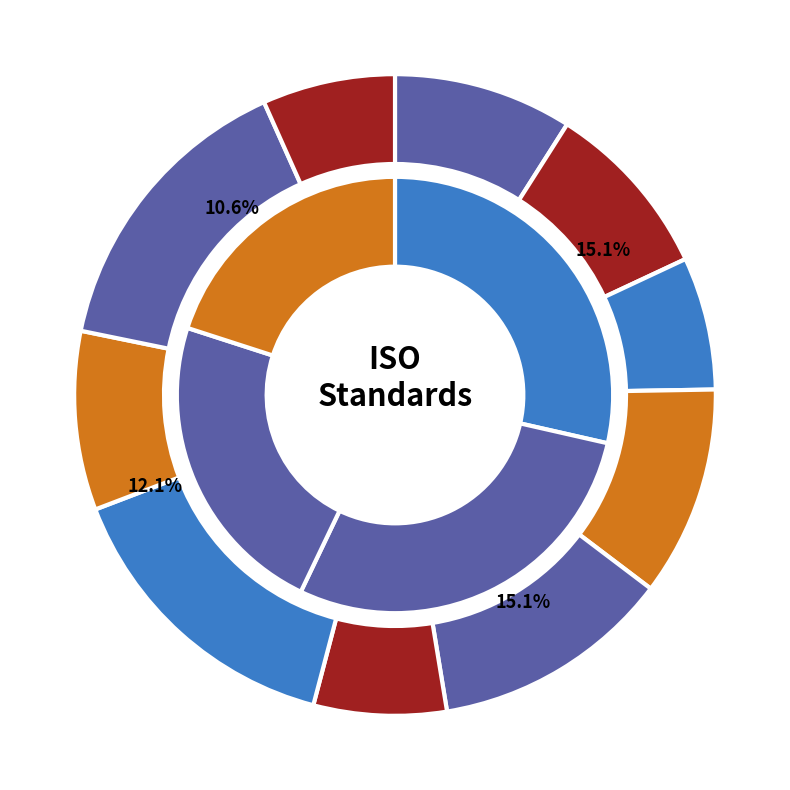

Do ISO 19289:2015 and ISO 23435:2022 together represent more than half of the pie?

No